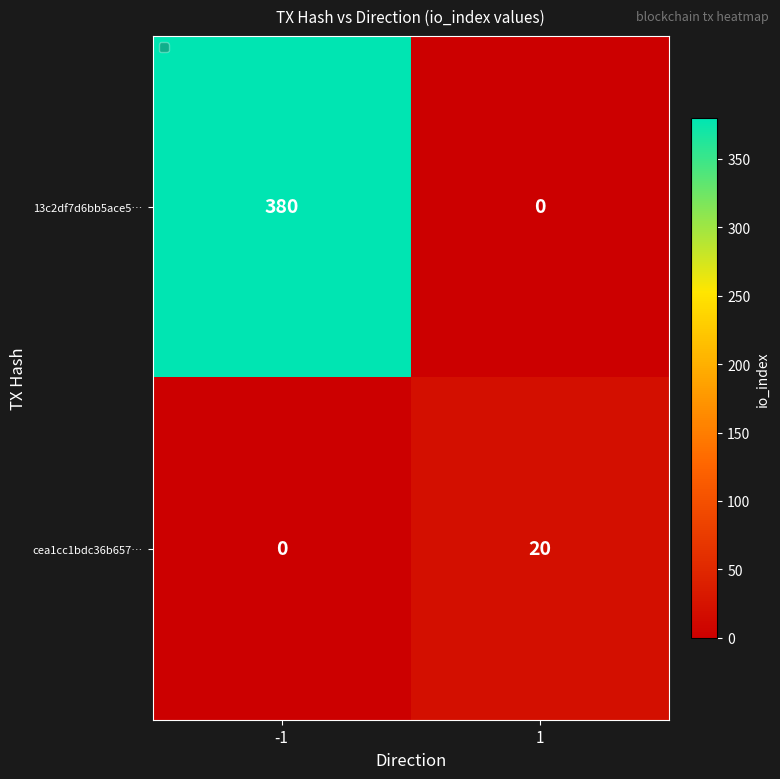

What is the maximum value for 13c2df7d6bb5ace5…?

380